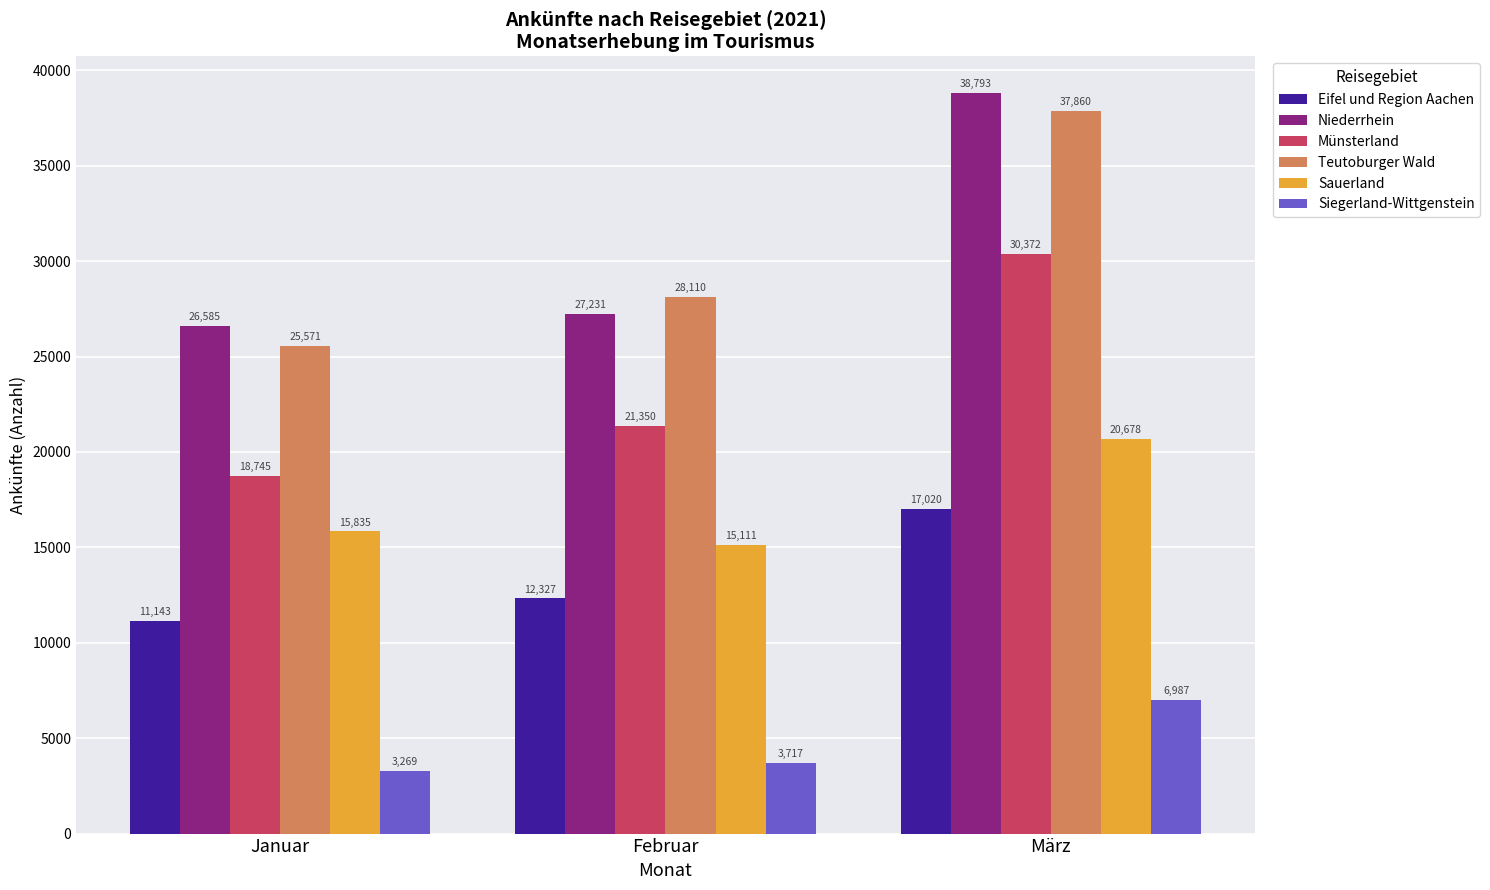

What position from the left is Januar?

1